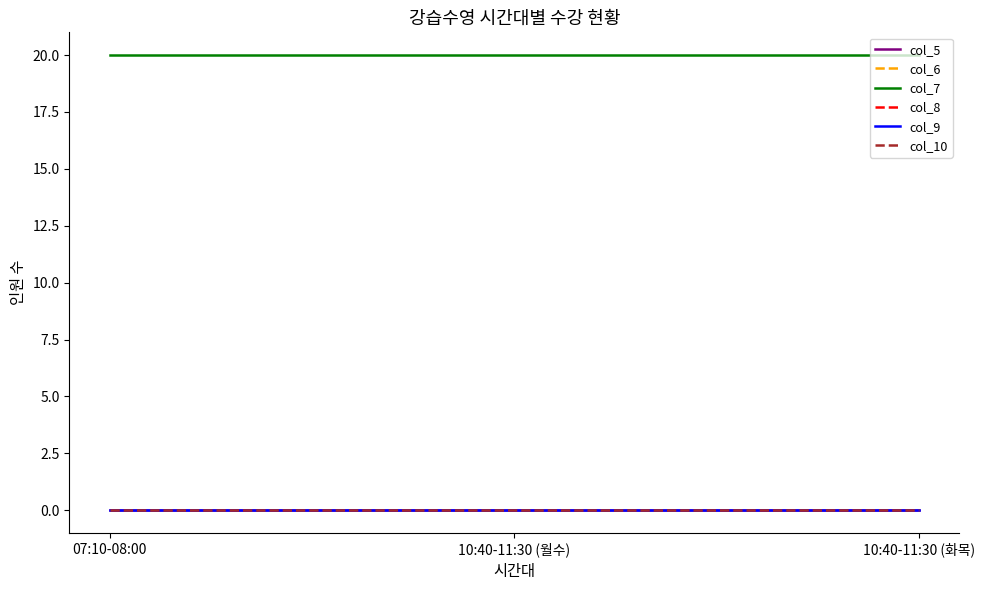

Which series has the largest range (max minus min)?

col_5